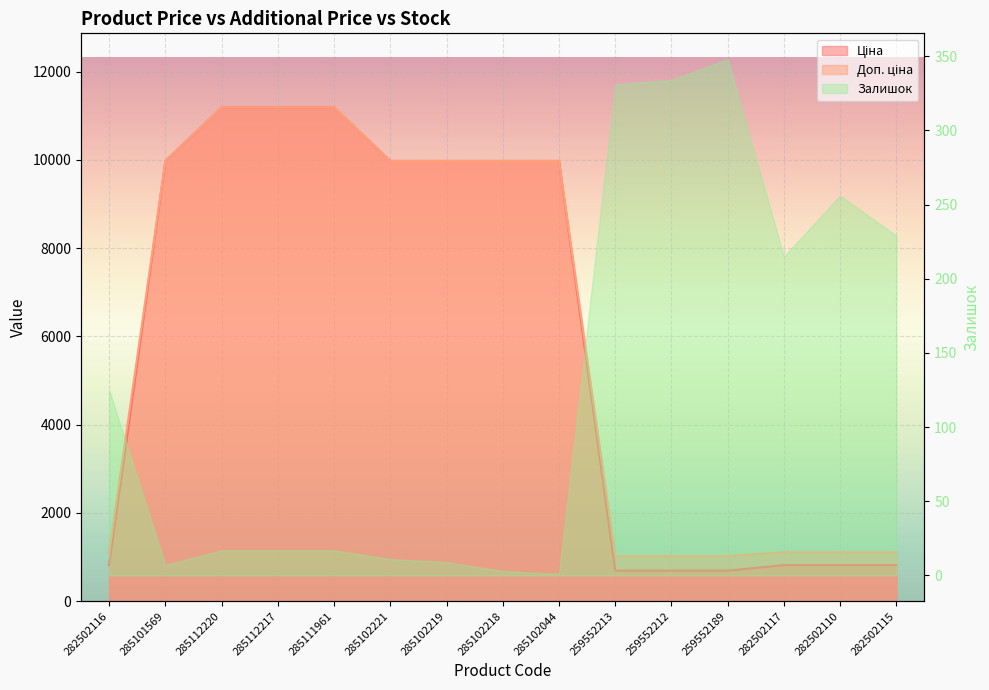

Which category has the lowest value across all series?

259552213